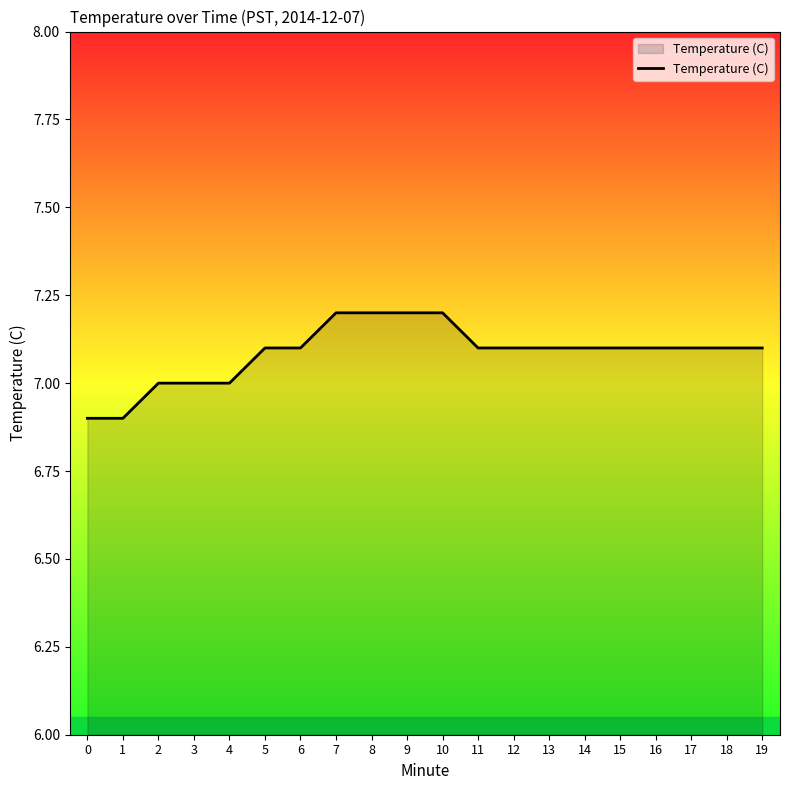

Reading left to right, what are all the values shown in this chart?

0=6.9	1=6.9	2=7.0	3=7.0	4=7.0	5=7.1	6=7.1	7=7.2	8=7.2	9=7.2	10=7.2	11=7.1	12=7.1	13=7.1	14=7.1	15=7.1	16=7.1	17=7.1	18=7.1	19=7.1